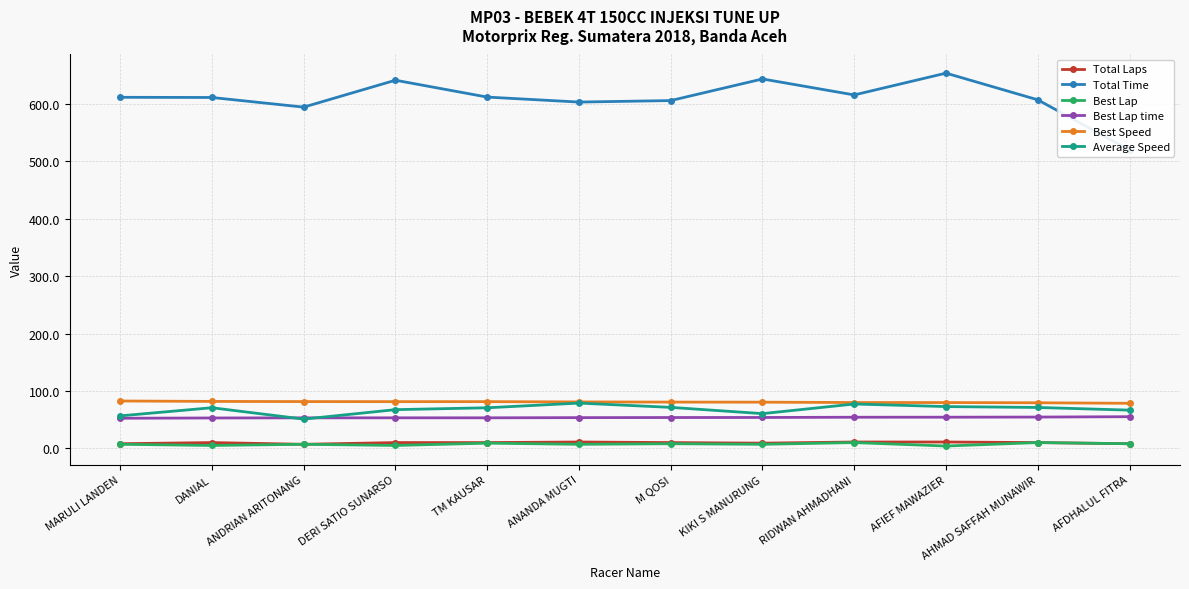

Does the chart have visible grid lines?

Yes